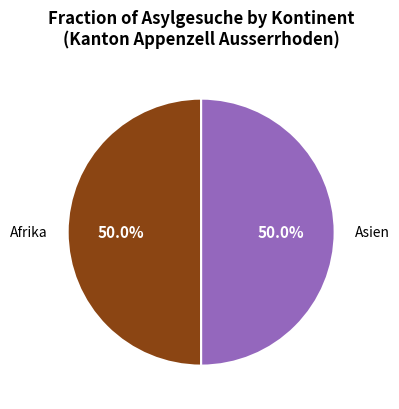

Count the number of slices in the pie.

2